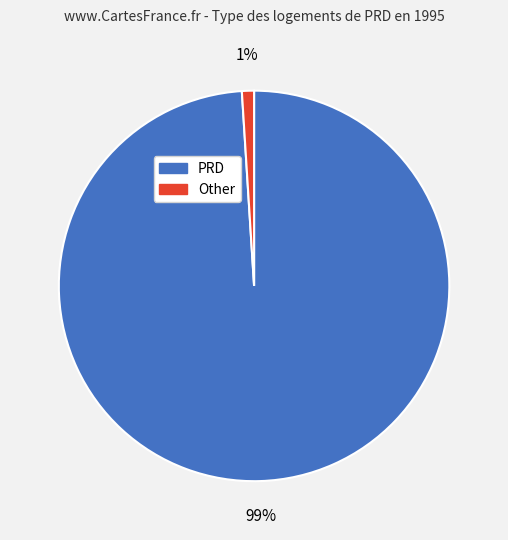

How many slices are in this pie chart?

2